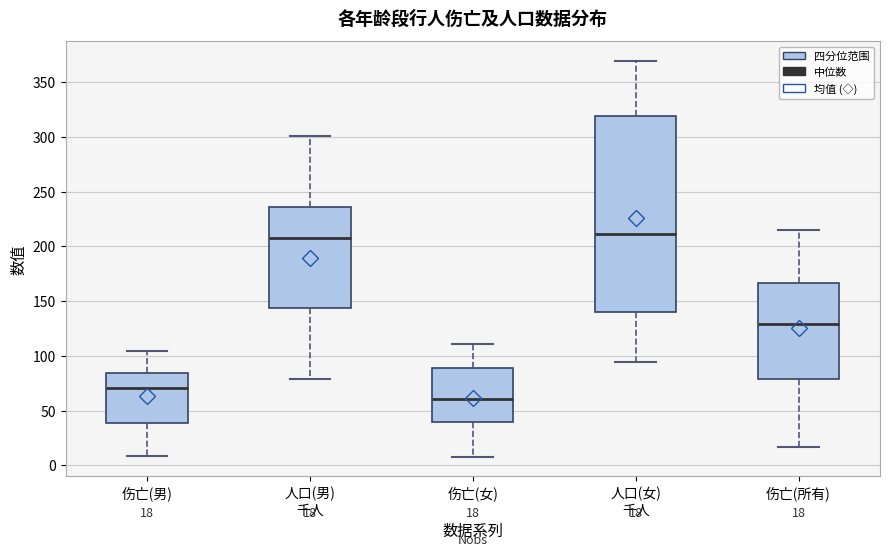

Comparing the boxes themselves (not the whiskers), which one is the tallest?

人口(女) 千人